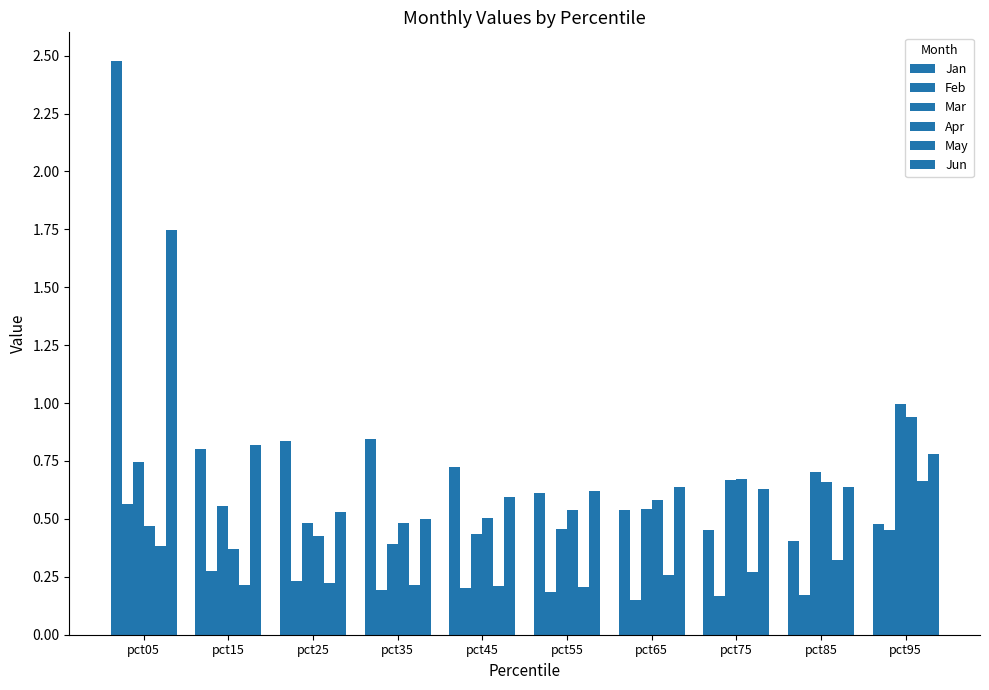

How many data points does each series have?

10